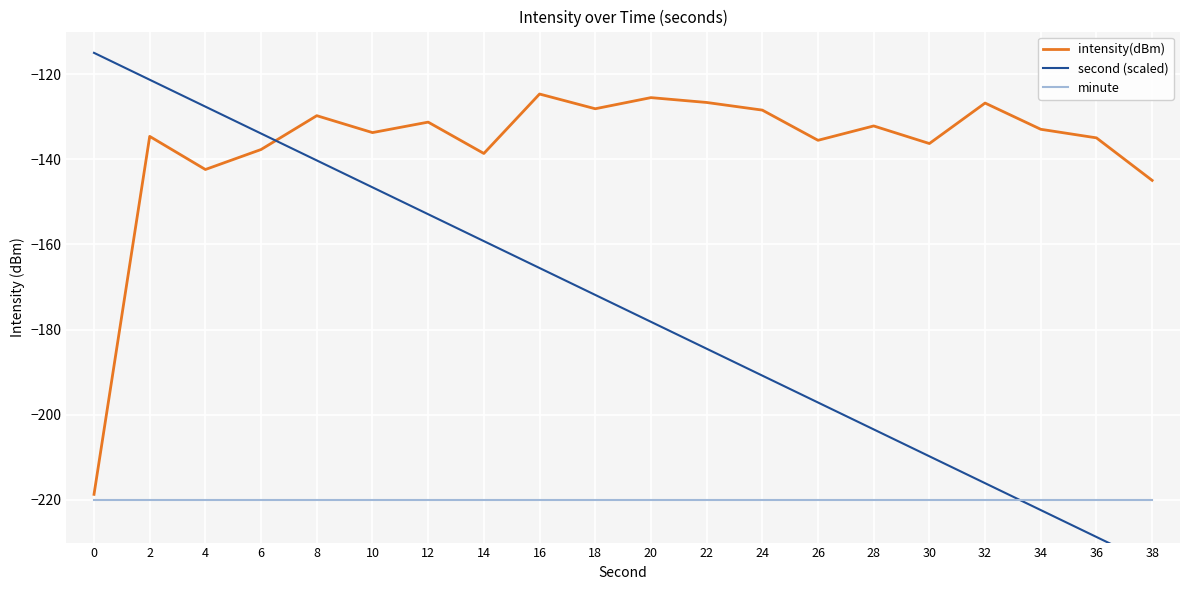

How many data points does each series have?

20